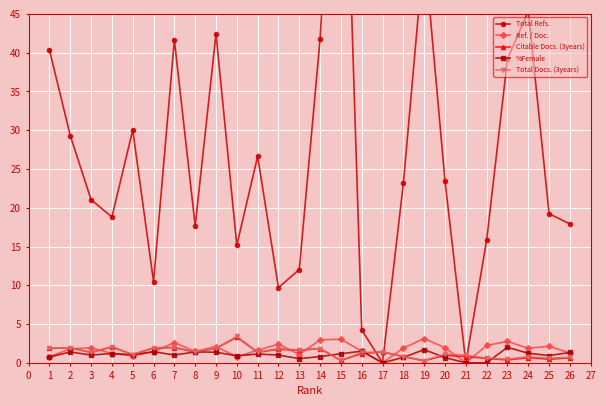

True or false: Citable Docs. (3years) has more than 0 interior local peaks.

True